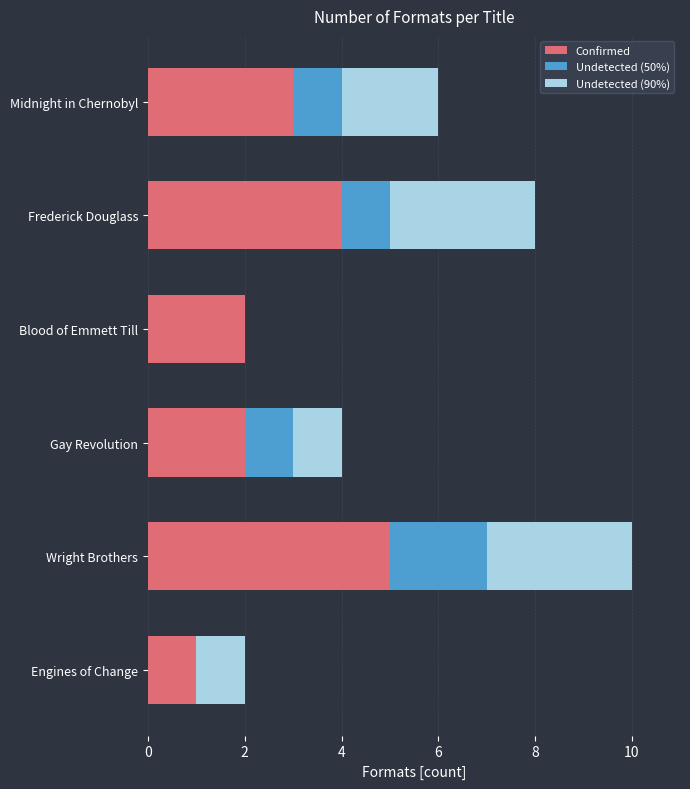

At which label does Confirmed reach its peak?

Wright Brothers